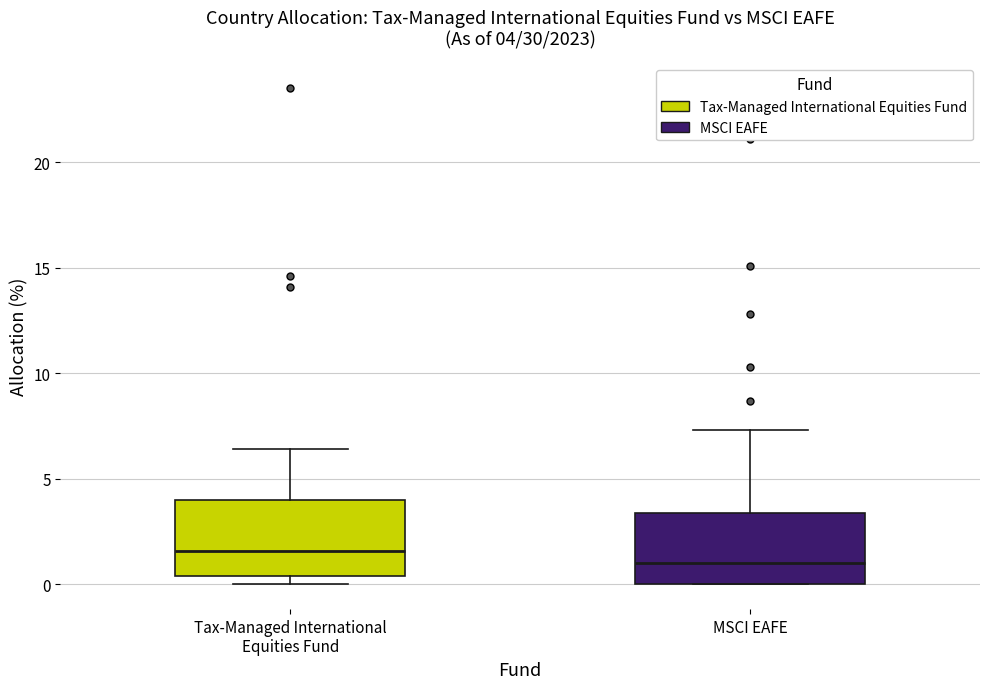

Which box's median line is the lowest?

MSCI EAFE